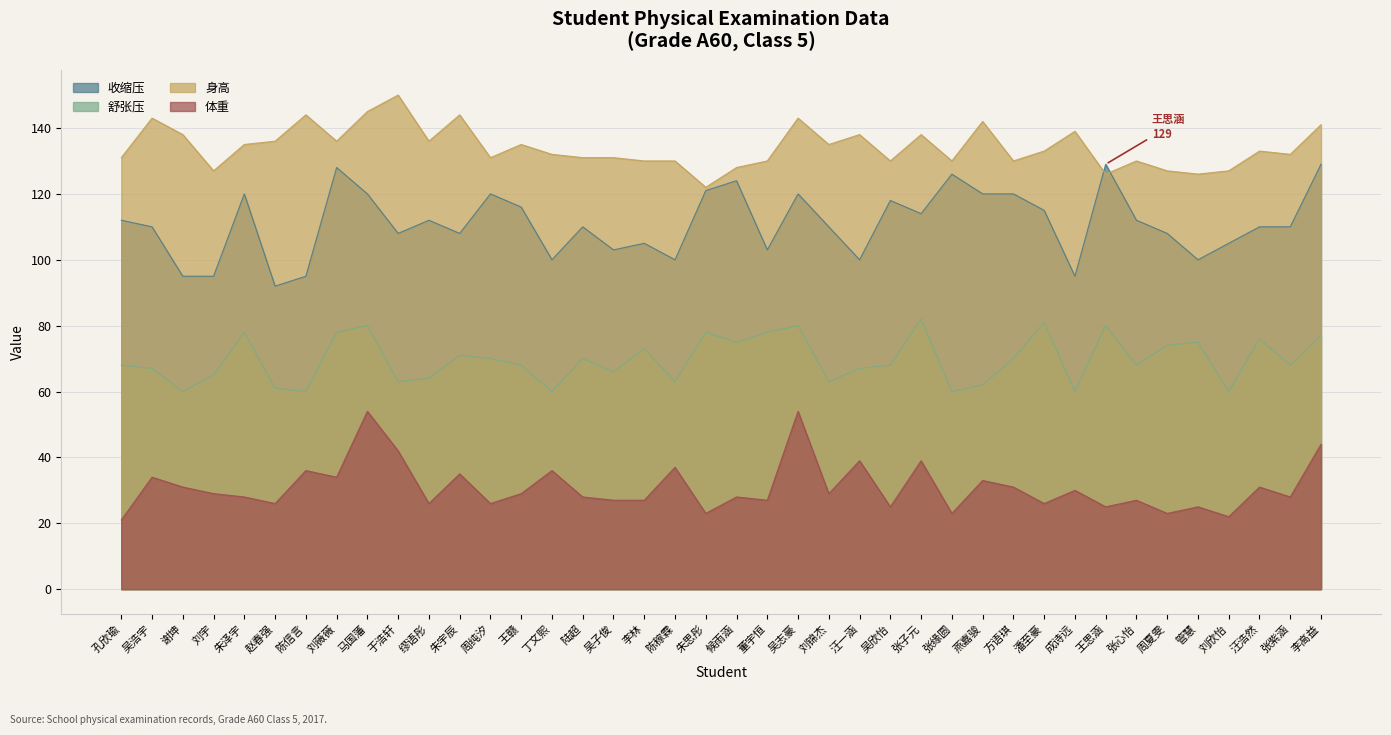

True or false: 身高 and 舒张压 intersect in this chart.

False